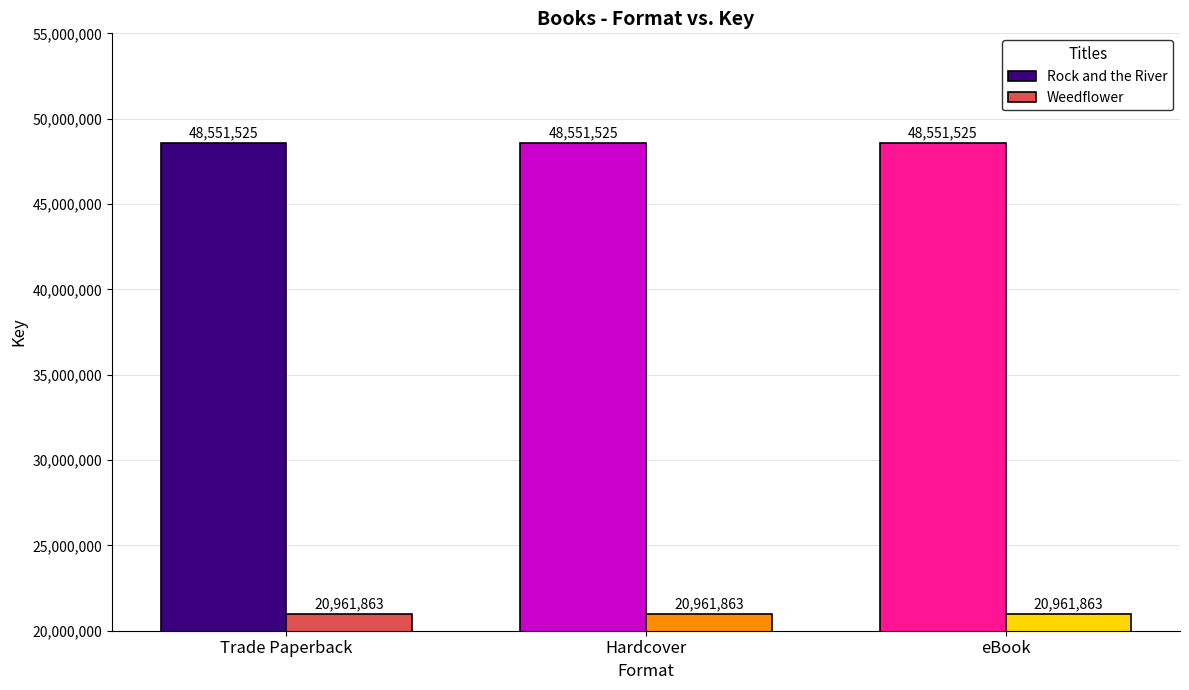

The Rock and the River series shows 86183347 at eBook. True or false?

False